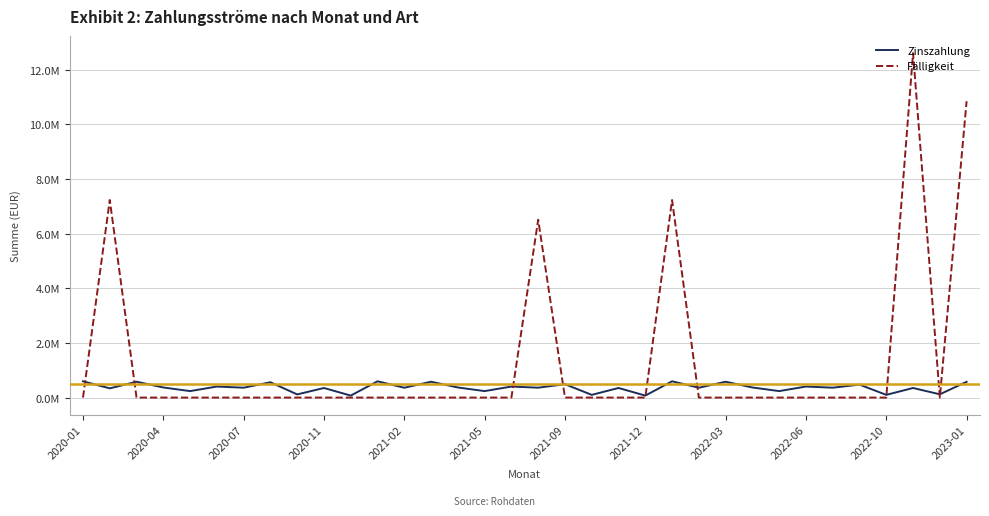

What is the difference between the maximum and minimum values in the Zinszahlung series?

522683.5